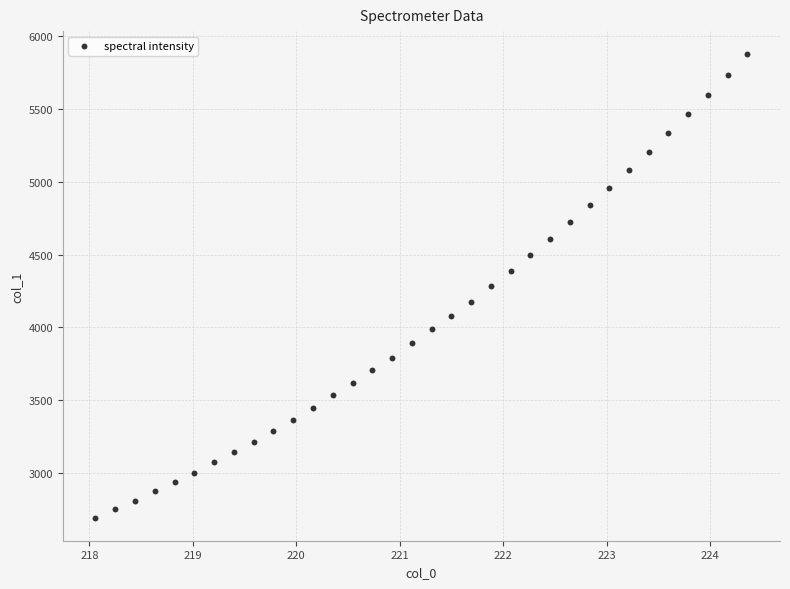

What is the range of Y values (max minus min)?

3181.2